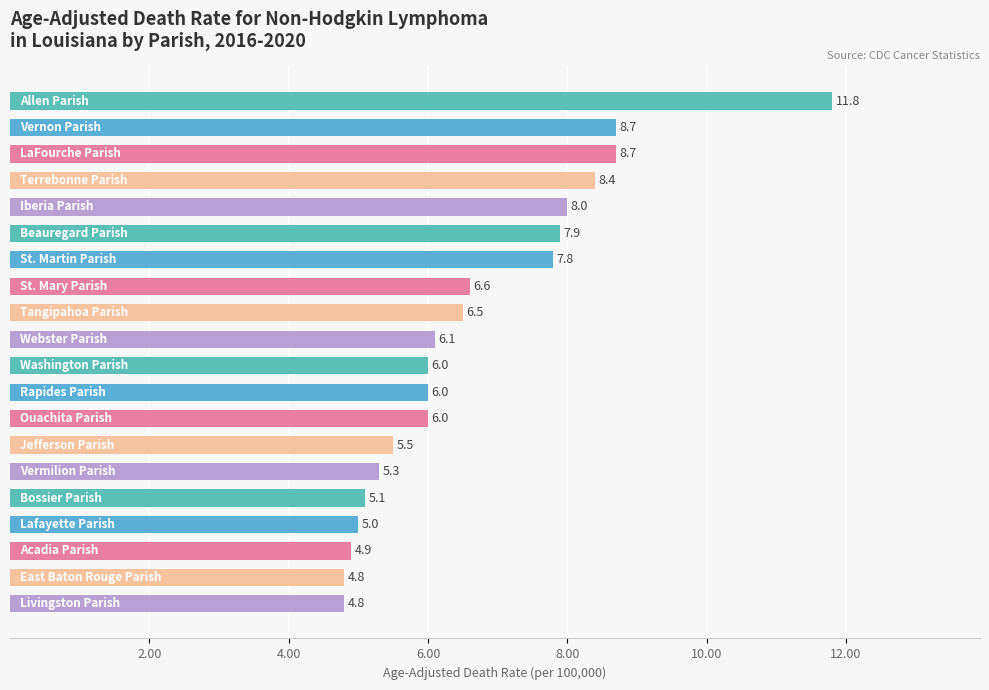

What is the difference between the second highest and minimum values?

3.9